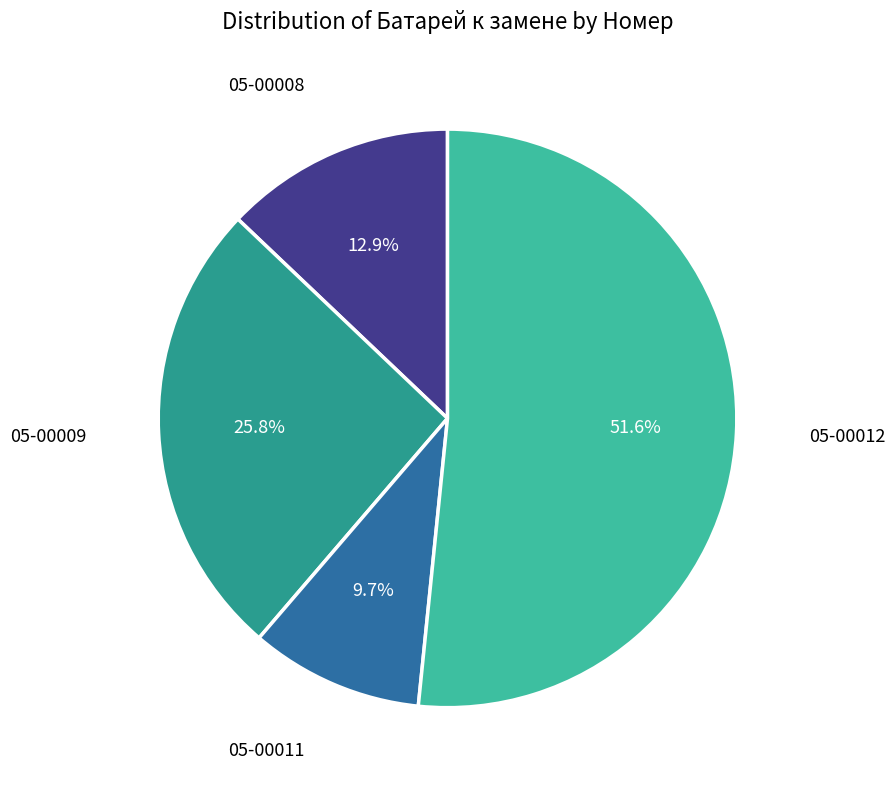

To the nearest percent, what percentage of the pie is 05-00012?

52%